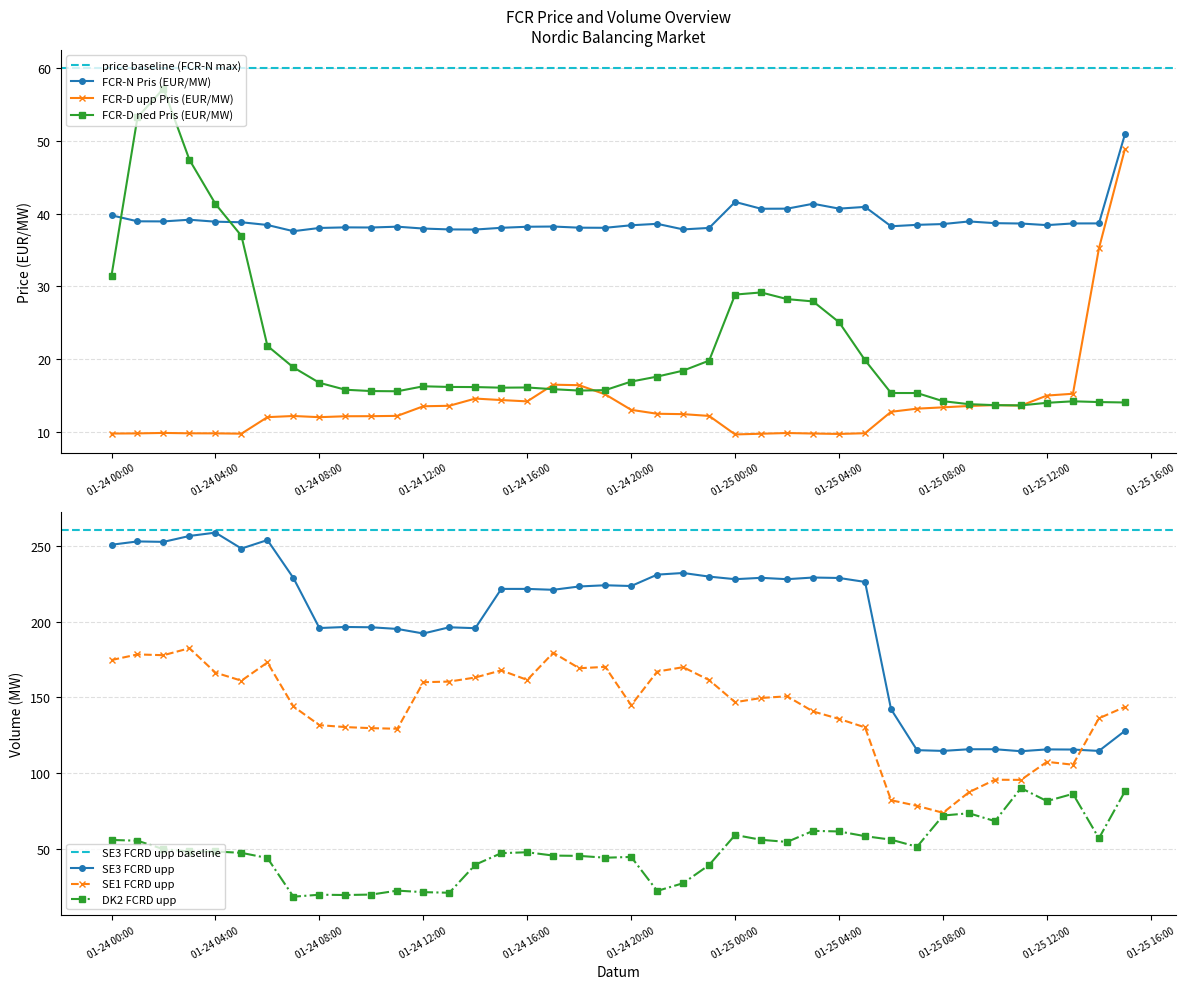

What is the total value across all series at 2024-01-24 23:00?

500.5